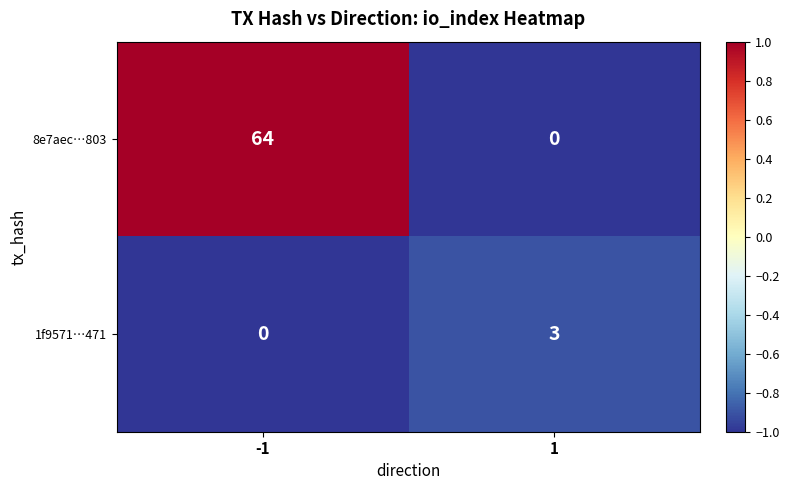

Read the 1f9571…471 value at 1.

3